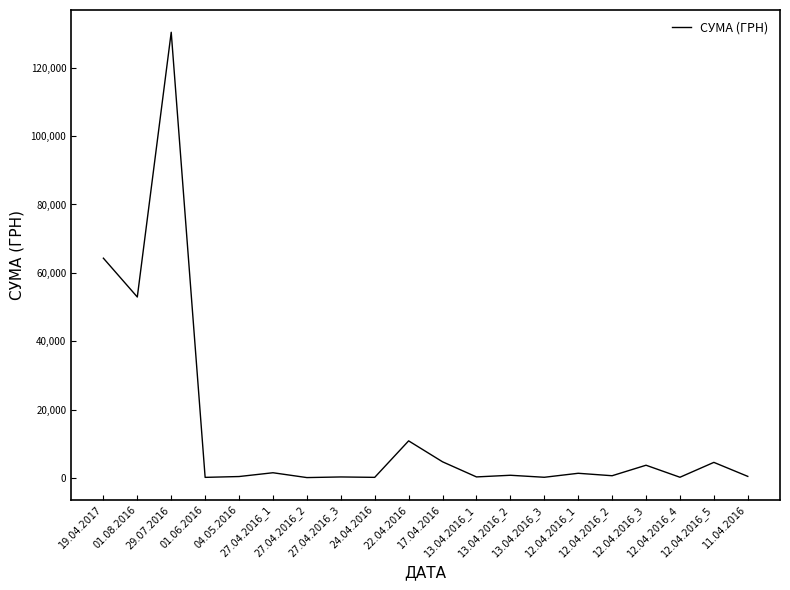

Approximately how many times larger is the value at 12.04.2016_2 compared to 27.04.2016_2?

5.8